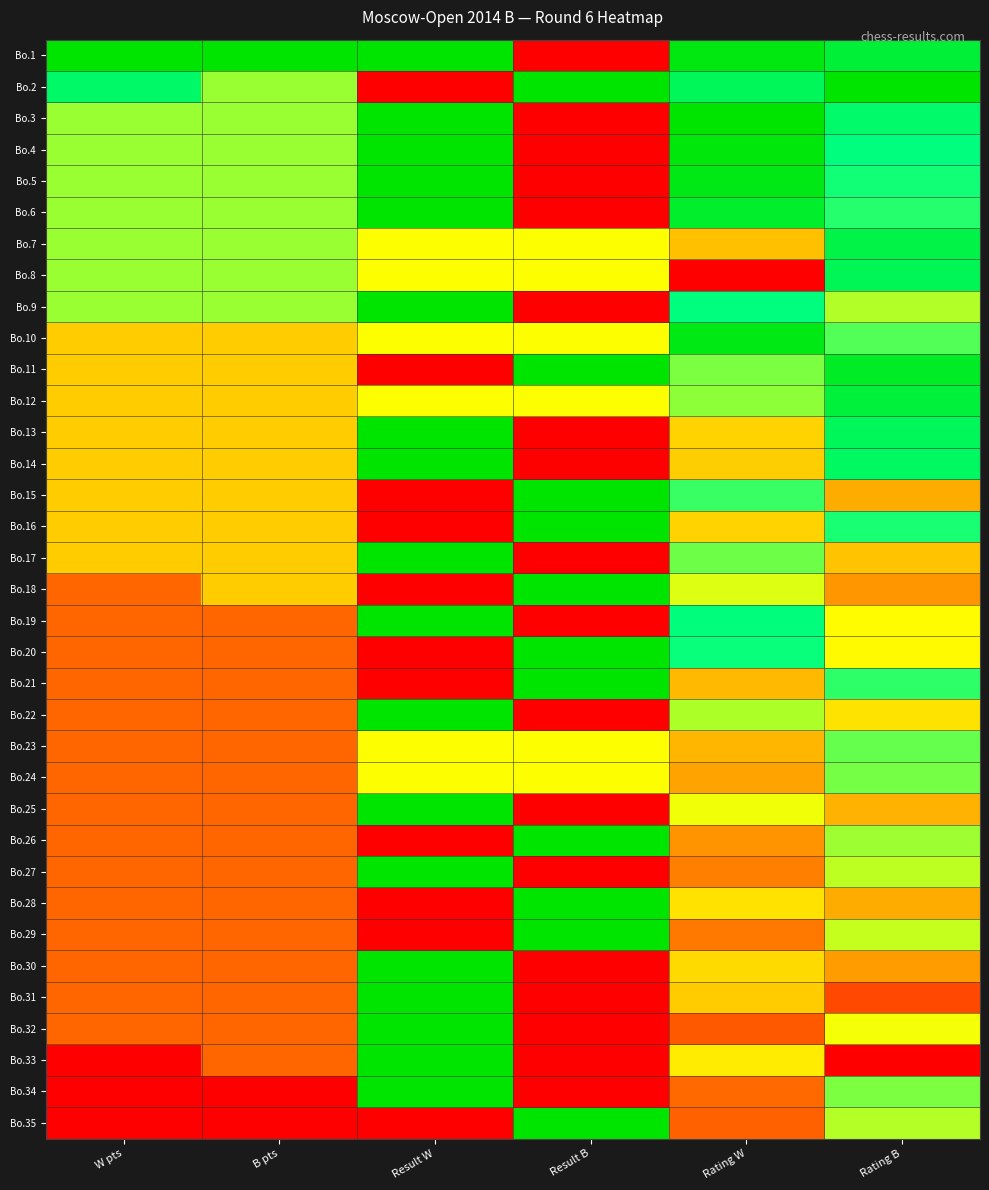

Reading left to right, transcribe all the data shown in this chart.

Bo.1: W pts=1.0	B pts=1.0	Result W=1.0	Result B=0.0	Rating W=1.0	Rating B=0.9
Bo.2: W pts=0.8	B pts=0.6	Result W=0.0	Result B=1.0	Rating W=0.8	Rating B=1.0
Bo.3: W pts=0.6	B pts=0.6	Result W=1.0	Result B=0.0	Rating W=1.0	Rating B=0.8
Bo.4: W pts=0.6	B pts=0.6	Result W=1.0	Result B=0.0	Rating W=1.0	Rating B=0.8
Bo.5: W pts=0.6	B pts=0.6	Result W=1.0	Result B=0.0	Rating W=1.0	Rating B=0.7
Bo.6: W pts=0.6	B pts=0.6	Result W=1.0	Result B=0.0	Rating W=0.9	Rating B=0.7
Bo.7: W pts=0.6	B pts=0.6	Result W=0.5	Result B=0.5	Rating W=0.4	Rating B=0.9
Bo.8: W pts=0.6	B pts=0.6	Result W=0.5	Result B=0.5	Rating W=0.0	Rating B=0.8
Bo.9: W pts=0.6	B pts=0.6	Result W=1.0	Result B=0.0	Rating W=0.8	Rating B=0.6
Bo.10: W pts=0.4	B pts=0.4	Result W=0.5	Result B=0.5	Rating W=1.0	Rating B=0.7
Bo.11: W pts=0.4	B pts=0.4	Result W=0.0	Result B=1.0	Rating W=0.6	Rating B=0.9
Bo.12: W pts=0.4	B pts=0.4	Result W=0.5	Result B=0.5	Rating W=0.6	Rating B=0.9
Bo.13: W pts=0.4	B pts=0.4	Result W=1.0	Result B=0.0	Rating W=0.4	Rating B=0.8
Bo.14: W pts=0.4	B pts=0.4	Result W=1.0	Result B=0.0	Rating W=0.4	Rating B=0.8
Bo.15: W pts=0.4	B pts=0.4	Result W=0.0	Result B=1.0	Rating W=0.7	Rating B=0.3
Bo.16: W pts=0.4	B pts=0.4	Result W=0.0	Result B=1.0	Rating W=0.4	Rating B=0.7
Bo.17: W pts=0.4	B pts=0.4	Result W=1.0	Result B=0.0	Rating W=0.6	Rating B=0.4
Bo.18: W pts=0.2	B pts=0.4	Result W=0.0	Result B=1.0	Rating W=0.5	Rating B=0.3
Bo.19: W pts=0.2	B pts=0.2	Result W=1.0	Result B=0.0	Rating W=0.8	Rating B=0.5
Bo.20: W pts=0.2	B pts=0.2	Result W=0.0	Result B=1.0	Rating W=0.7	Rating B=0.5
Bo.21: W pts=0.2	B pts=0.2	Result W=0.0	Result B=1.0	Rating W=0.4	Rating B=0.7
Bo.22: W pts=0.2	B pts=0.2	Result W=1.0	Result B=0.0	Rating W=0.6	Rating B=0.4
Bo.23: W pts=0.2	B pts=0.2	Result W=0.5	Result B=0.5	Rating W=0.4	Rating B=0.6
Bo.24: W pts=0.2	B pts=0.2	Result W=0.5	Result B=0.5	Rating W=0.3	Rating B=0.6
Bo.25: W pts=0.2	B pts=0.2	Result W=1.0	Result B=0.0	Rating W=0.5	Rating B=0.4
Bo.26: W pts=0.2	B pts=0.2	Result W=0.0	Result B=1.0	Rating W=0.3	Rating B=0.6
Bo.27: W pts=0.2	B pts=0.2	Result W=1.0	Result B=0.0	Rating W=0.3	Rating B=0.6
Bo.28: W pts=0.2	B pts=0.2	Result W=0.0	Result B=1.0	Rating W=0.4	Rating B=0.3
Bo.29: W pts=0.2	B pts=0.2	Result W=0.0	Result B=1.0	Rating W=0.2	Rating B=0.6
Bo.30: W pts=0.2	B pts=0.2	Result W=1.0	Result B=0.0	Rating W=0.4	Rating B=0.3
Bo.31: W pts=0.2	B pts=0.2	Result W=1.0	Result B=0.0	Rating W=0.4	Rating B=0.1
Bo.32: W pts=0.2	B pts=0.2	Result W=1.0	Result B=0.0	Rating W=0.2	Rating B=0.5
Bo.33: W pts=0.0	B pts=0.2	Result W=1.0	Result B=0.0	Rating W=0.5	Rating B=0.0
Bo.34: W pts=0.0	B pts=0.0	Result W=1.0	Result B=0.0	Rating W=0.2	Rating B=0.6
Bo.35: W pts=0.0	B pts=0.0	Result W=0.0	Result B=1.0	Rating W=0.2	Rating B=0.6